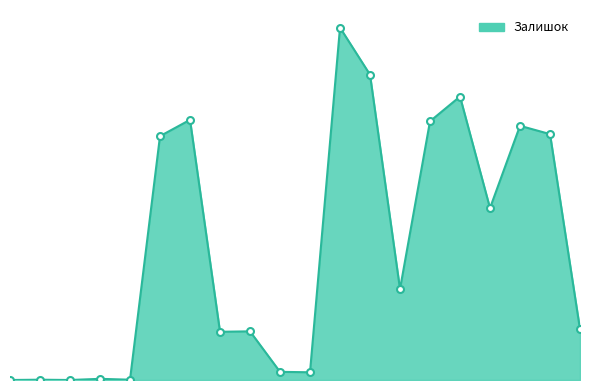

Does the chart display data point markers on the line(s)?

No